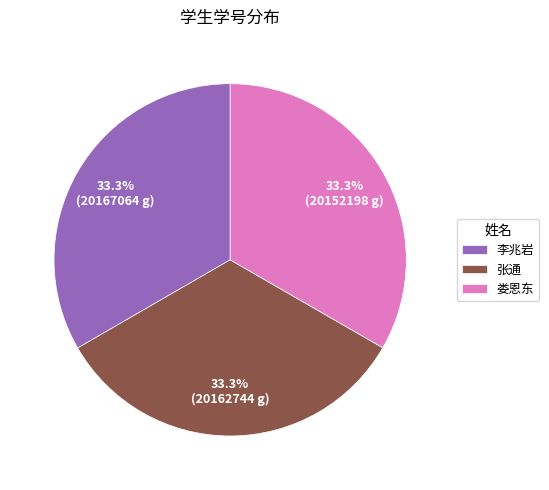

Does 李兆岩 account for over 50% of the chart?

No